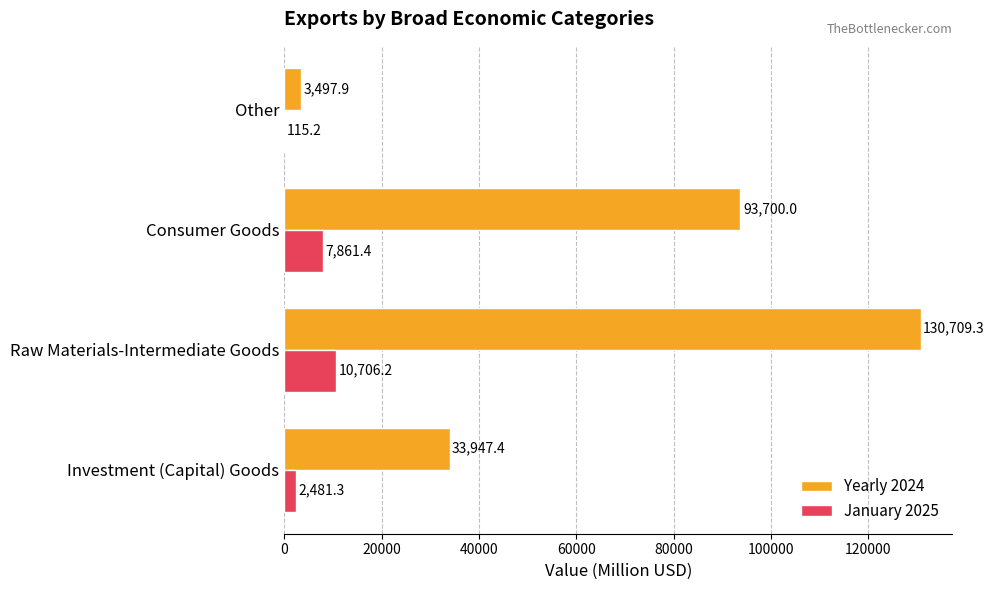

Is it true that Yearly 2024 equals 34236.3 at Consumer Goods?

False